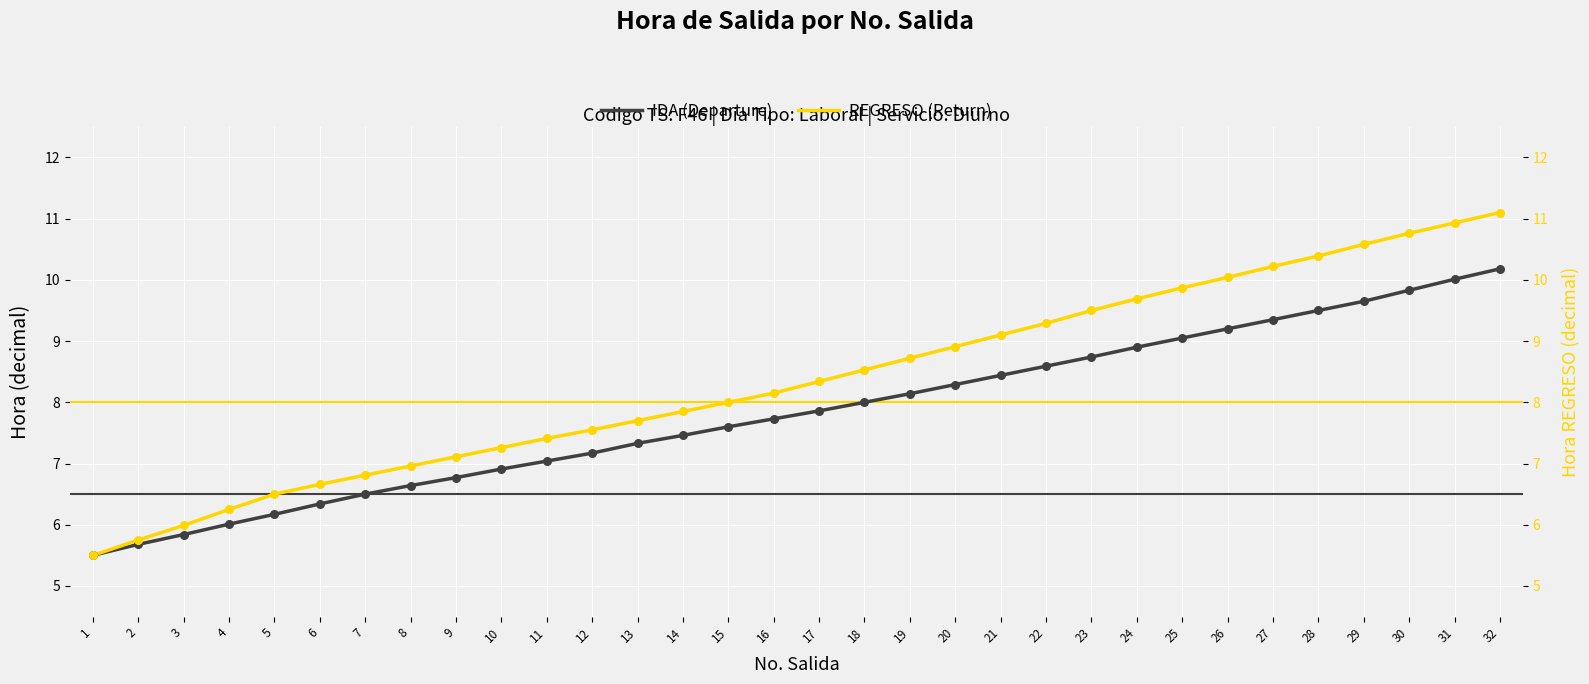

What is the total value across all series at 17?

16.2